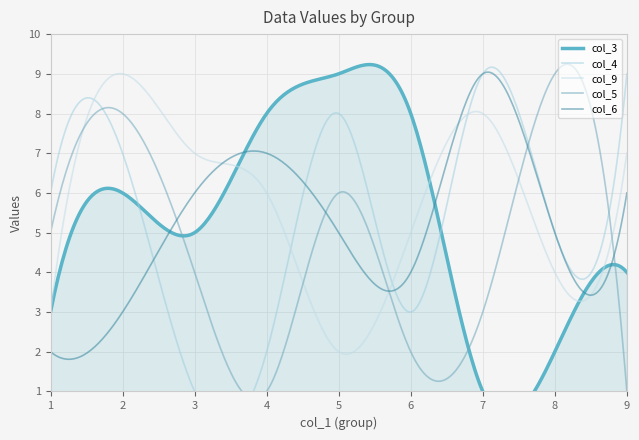

Read the col_4 value at 2.

7